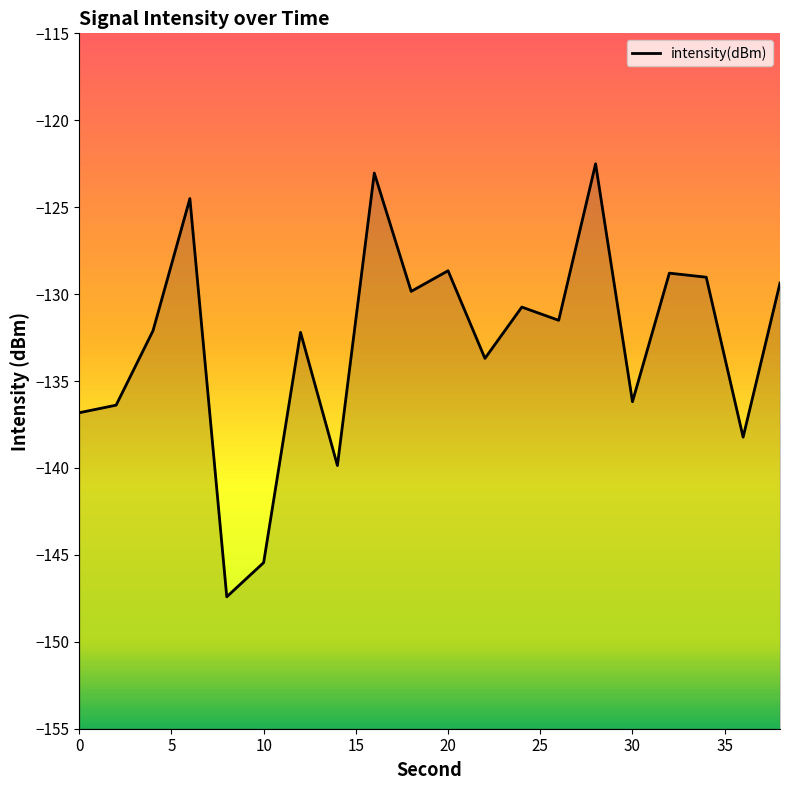

What is the maximum value shown in the chart?

-122.5